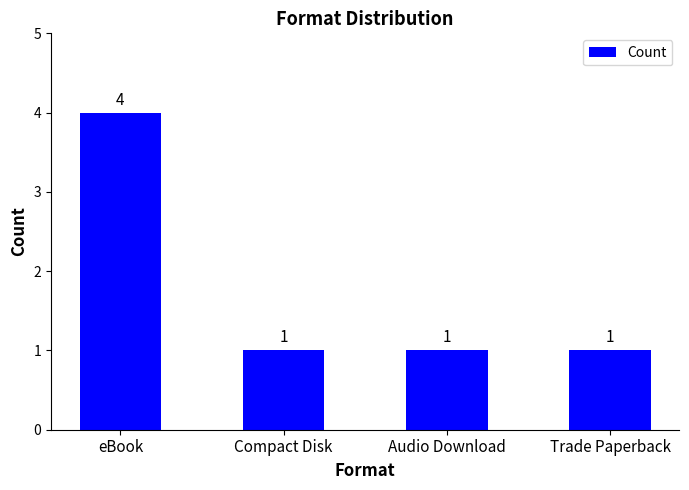

Count the values in the range 1 to 4.

4